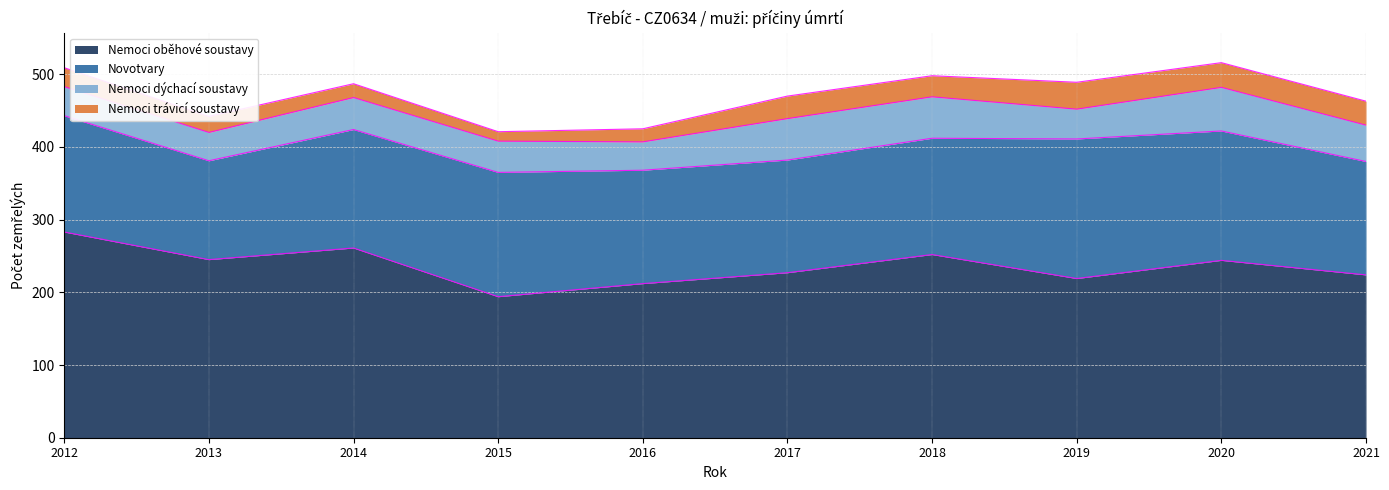

True or false: Nemoci oběhové soustavy and Novotvary cross at least once.

False